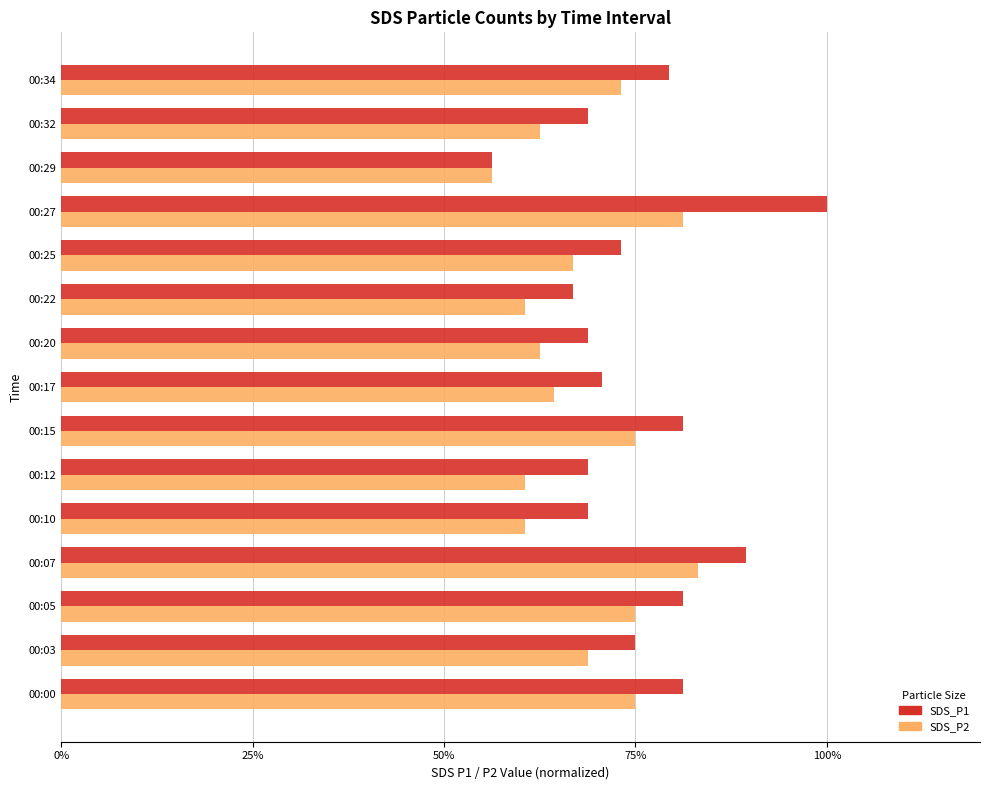

Reading left to right, extract all data points from this chart.

SDS_P1: 0.8	0.7	0.8	0.9	0.7	0.7	0.8	0.7	0.7	0.7	0.7	1.0	0.6	0.7	0.8
SDS_P2: 0.7	0.7	0.7	0.8	0.6	0.6	0.7	0.6	0.6	0.6	0.7	0.8	0.6	0.6	0.7